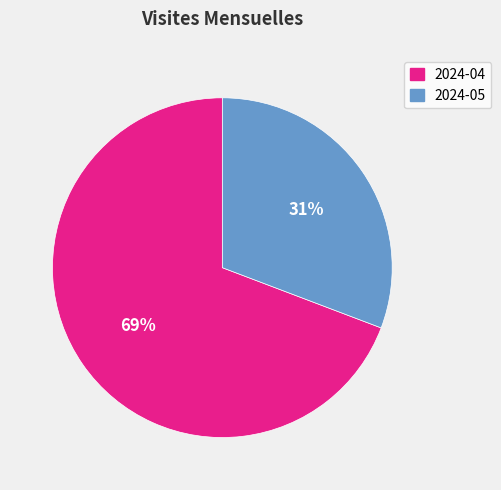

What percentage is the 2024-05 slice, to the nearest percent?

31%